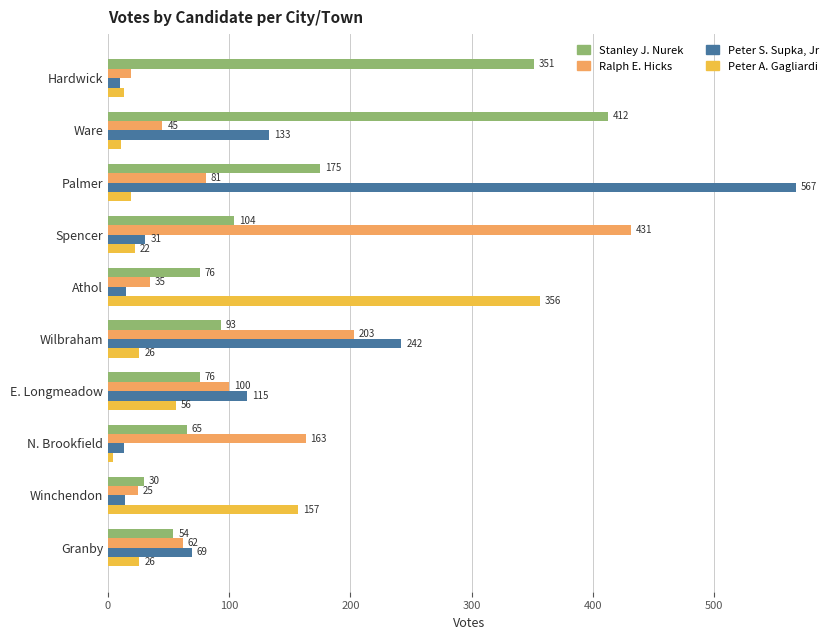

What is the difference between the maximum and minimum values in the Peter S. Supka, Jr series?

557